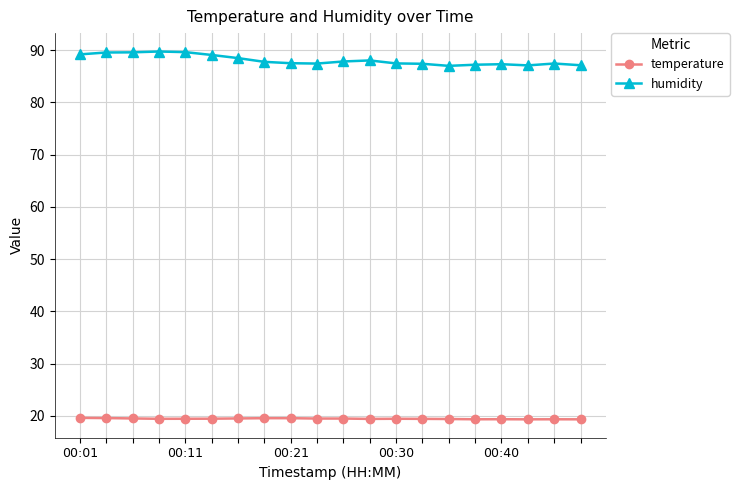

Which series has the widest spread of values?

humidity